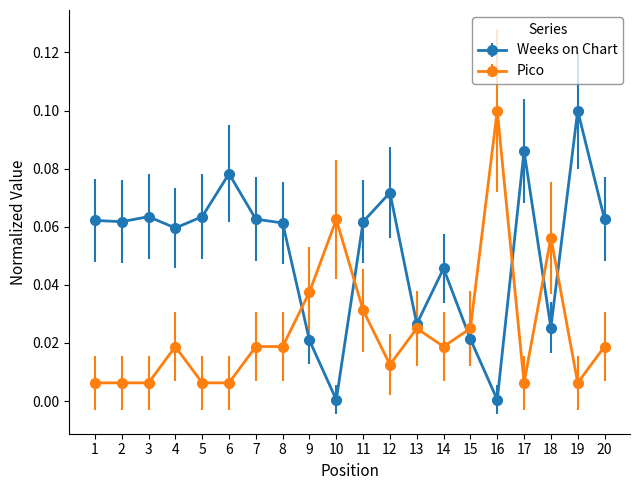

How many times do Pico and Weeks on Chart cross each other?

6